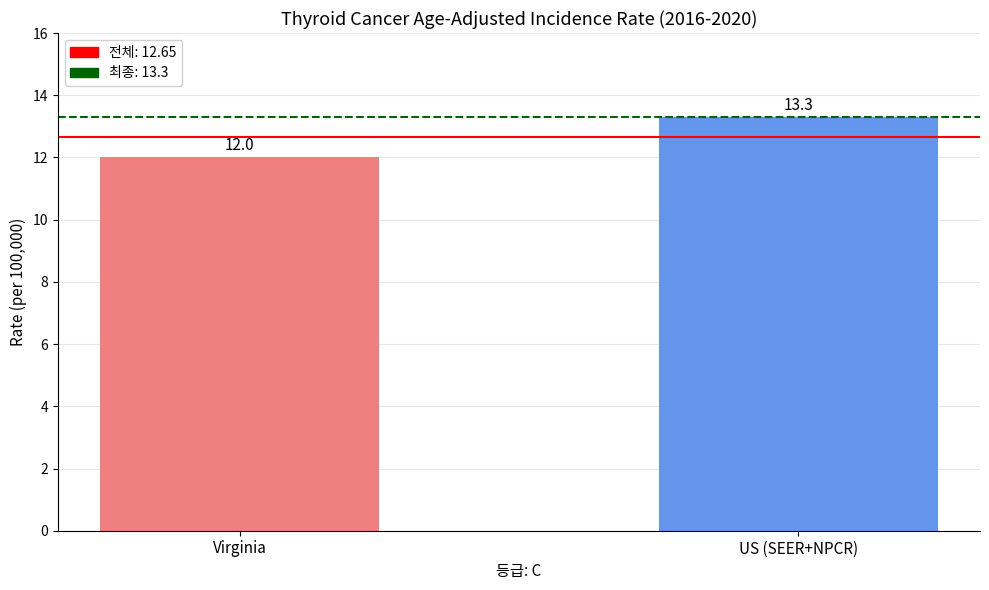

What value does the data have at US (SEER+NPCR)?

13.3